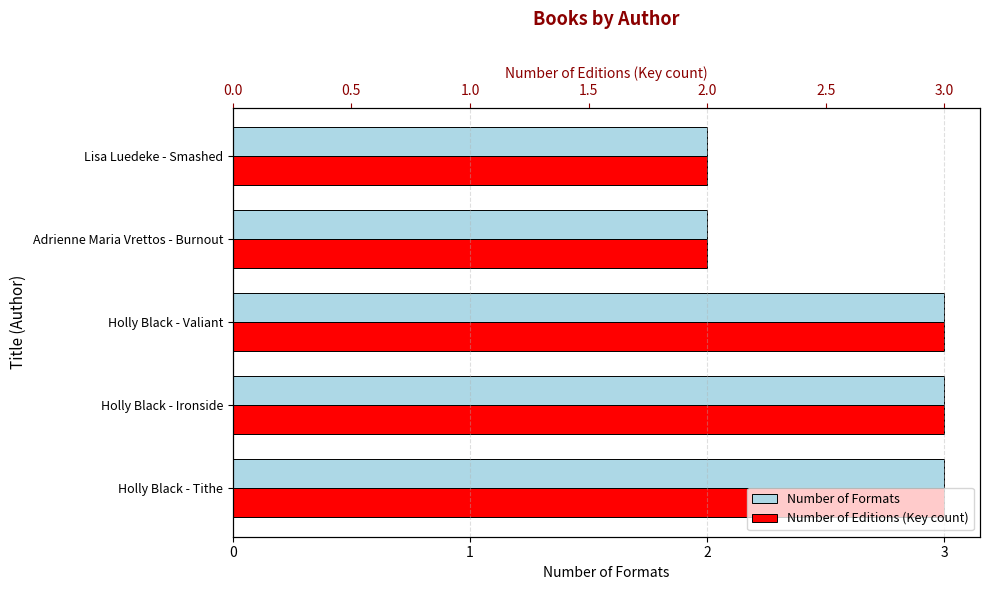

The Number of Formats series shows 3 at Holly Black - Tithe. True or false?

True